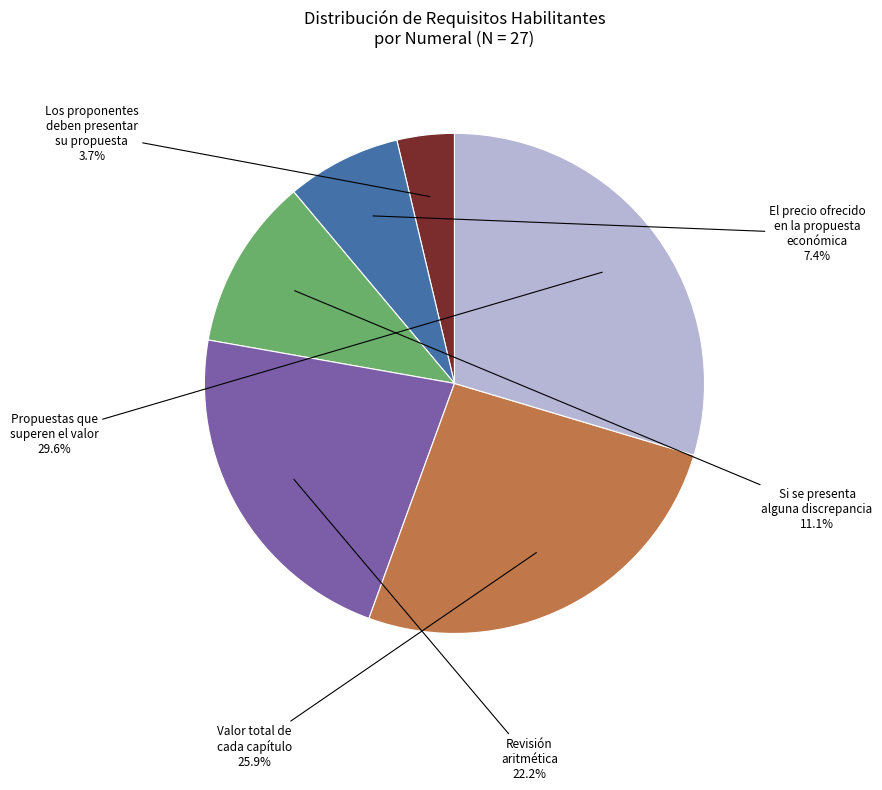

Which slice is the largest?

Propuestas que superen el valor